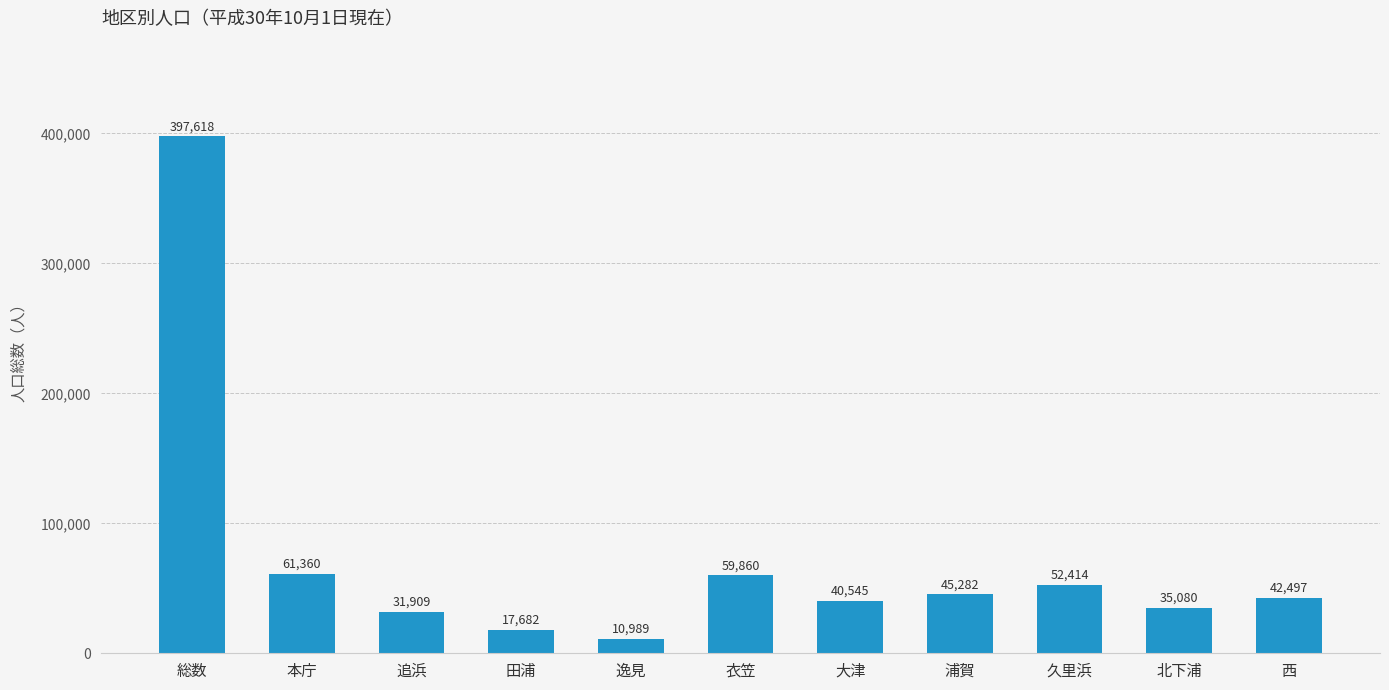

What is the change in value from 逸見 to 浦賀?

+34293